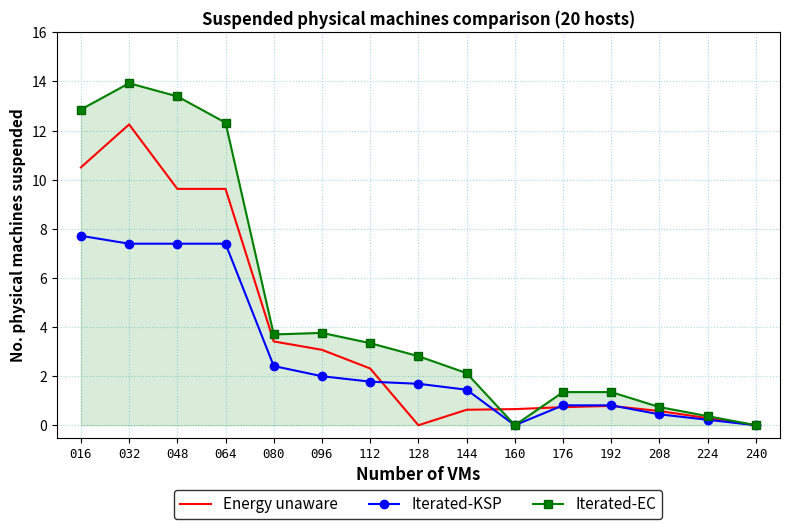

What are all the series names shown in the legend?

Energy unaware, Iterated-KSP, Iterated-EC